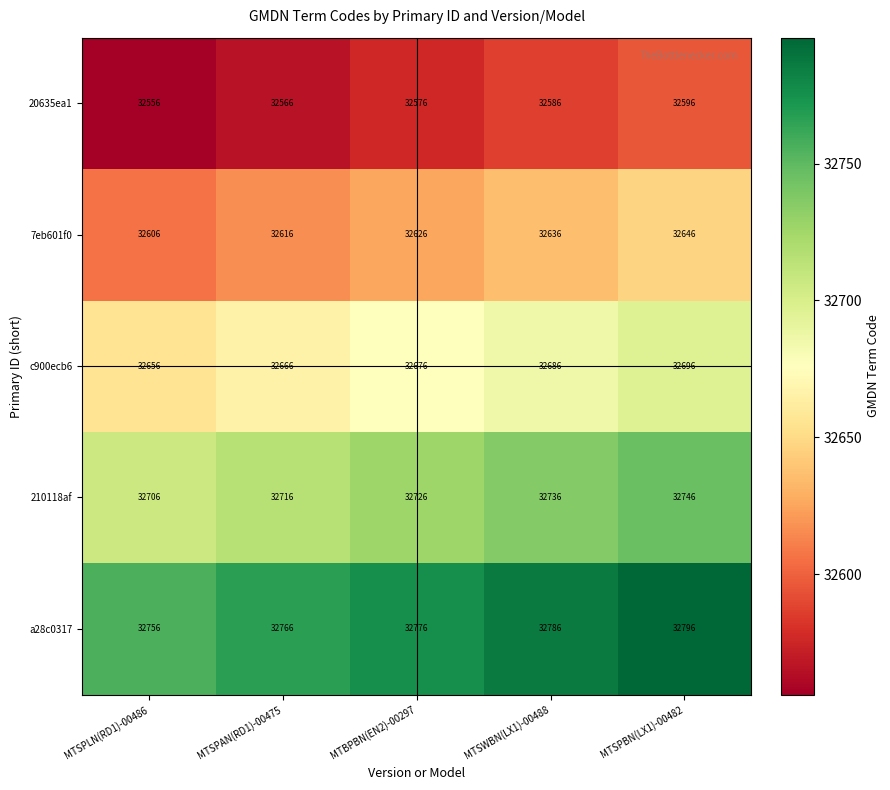

Rank the series at MTSPLN(RD1)-00486 from lowest to highest value.

20635ea1, 7eb601f0, c900ecb6, 210118af, a28c0317